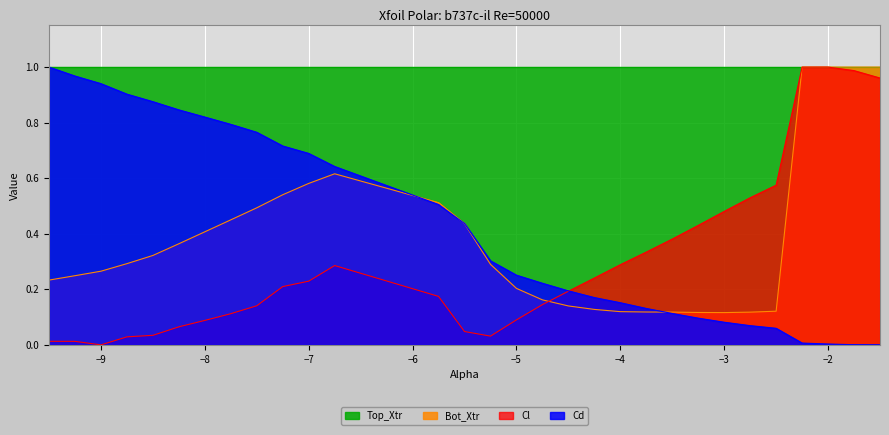

Which series has the largest total across all categories?

Top_Xtr